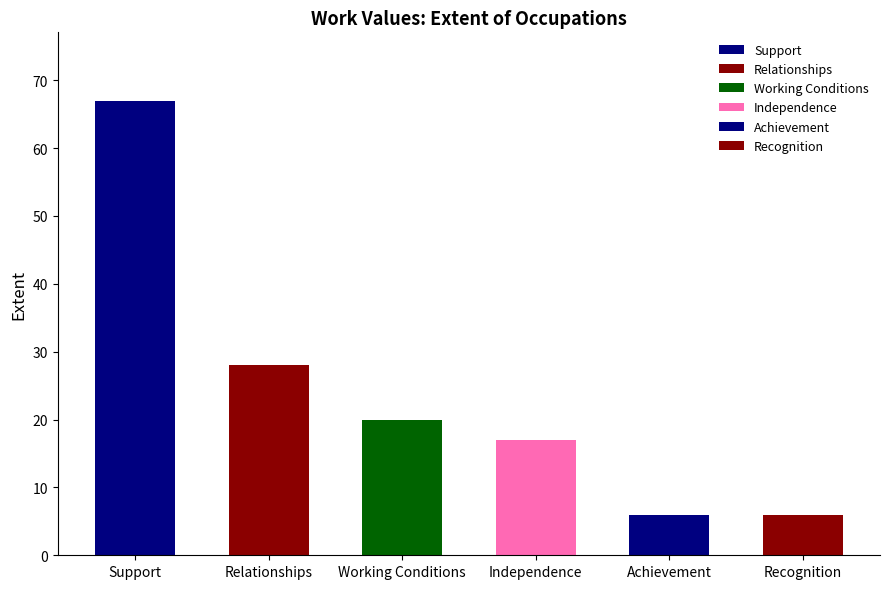

Reading right to left, extract all data points from this chart.

6	6	17	20	28	67